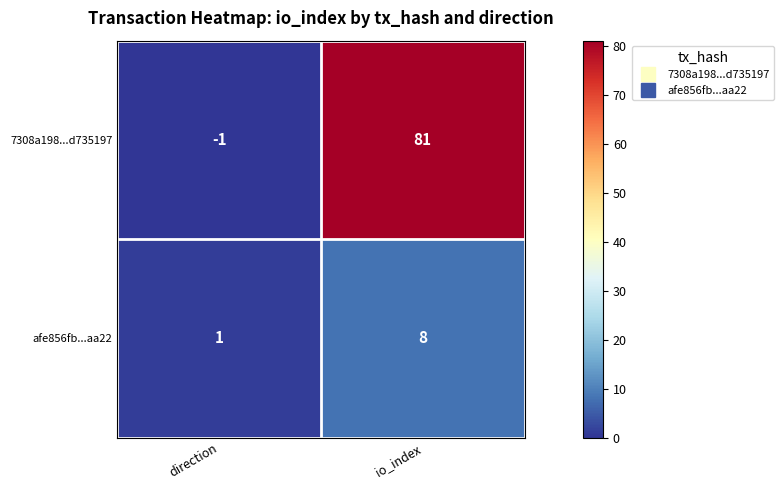

What is the sum of all afe856fb...aa22 values?

9